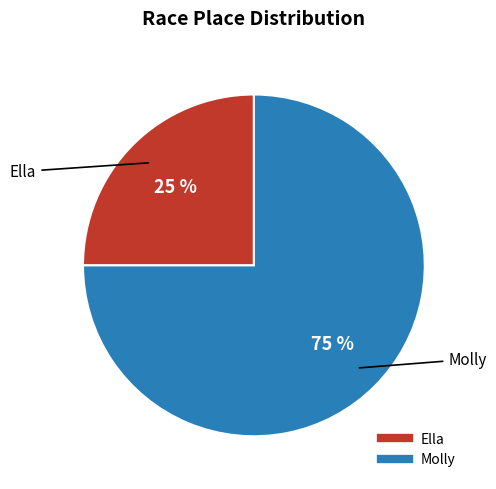

What is the majority slice?

Molly